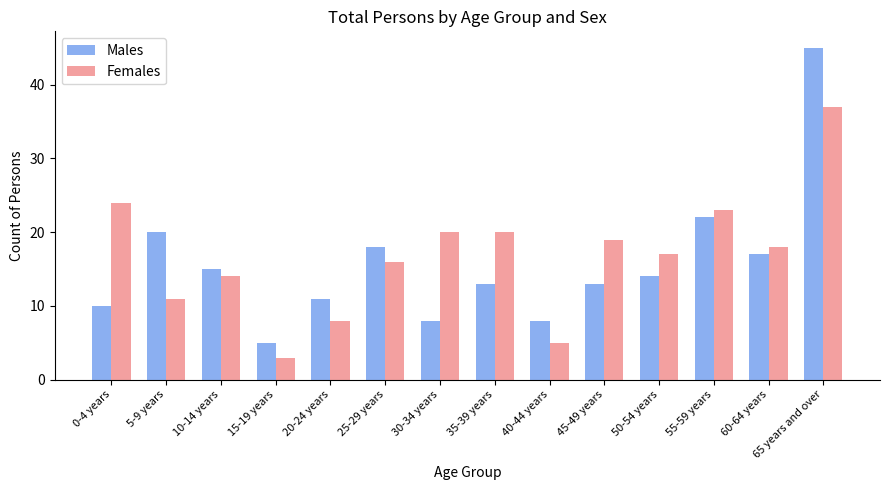

Where is Males nearest to the value 25?

55-59 years